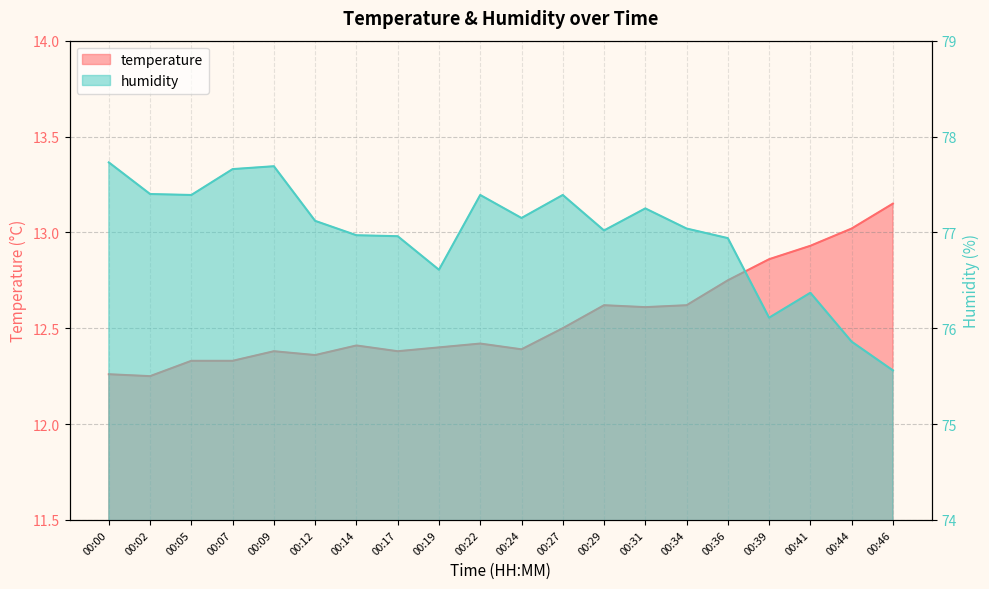

Rank the categories by humidity value from lowest to highest.

00:46, 00:44, 00:39, 00:41, 00:19, 00:36, 00:17, 00:14, 00:29, 00:34, 00:12, 00:24, 00:31, 00:05, 00:22, 00:27, 00:02, 00:07, 00:09, 00:00